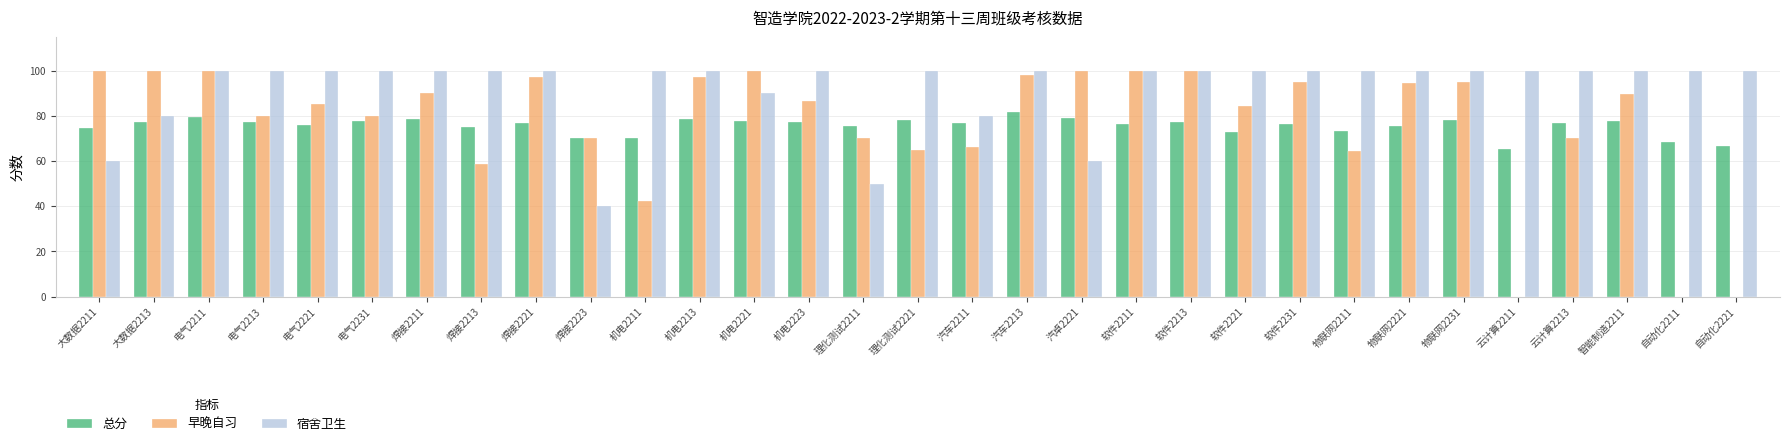

Is the value of 宿舍卫生 at 软件2213 greater than the value of 总分 at 自动化2221?

Yes